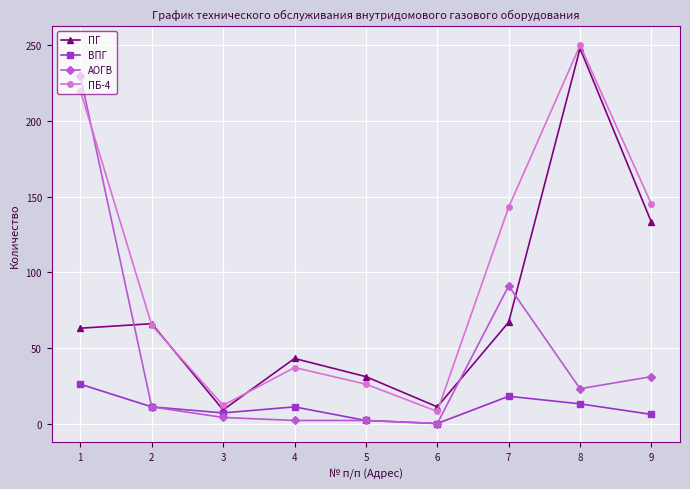

Is the value of ПБ-4 at 9 greater than the value of АОГВ at 4?

Yes